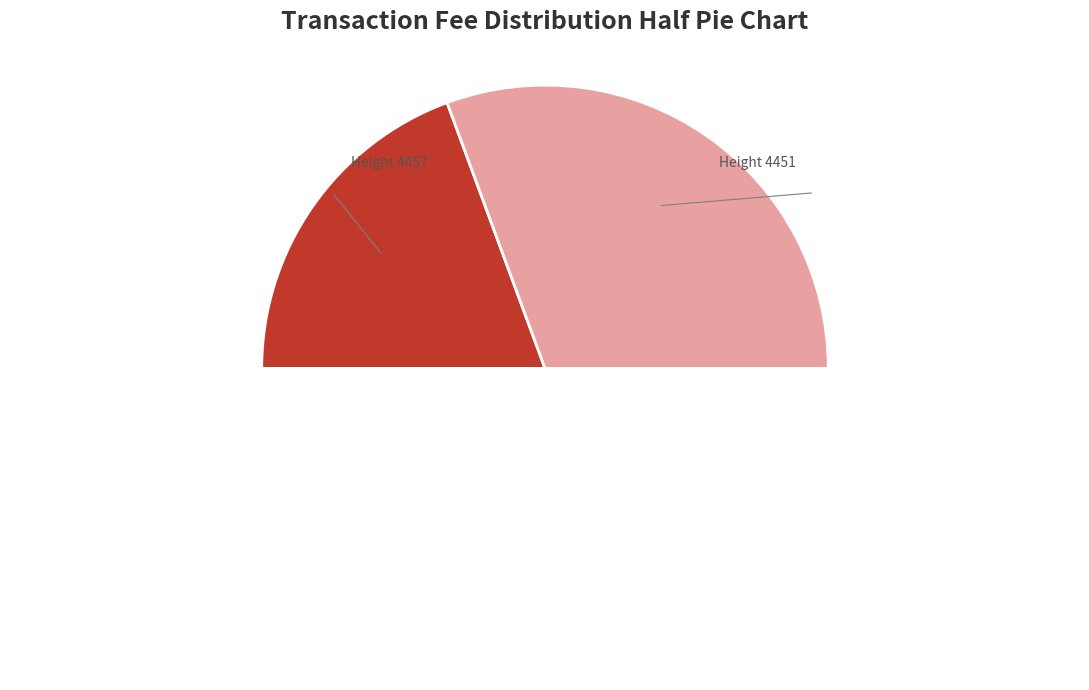

The 4451 slice represents 71% of the pie. True or false?

False